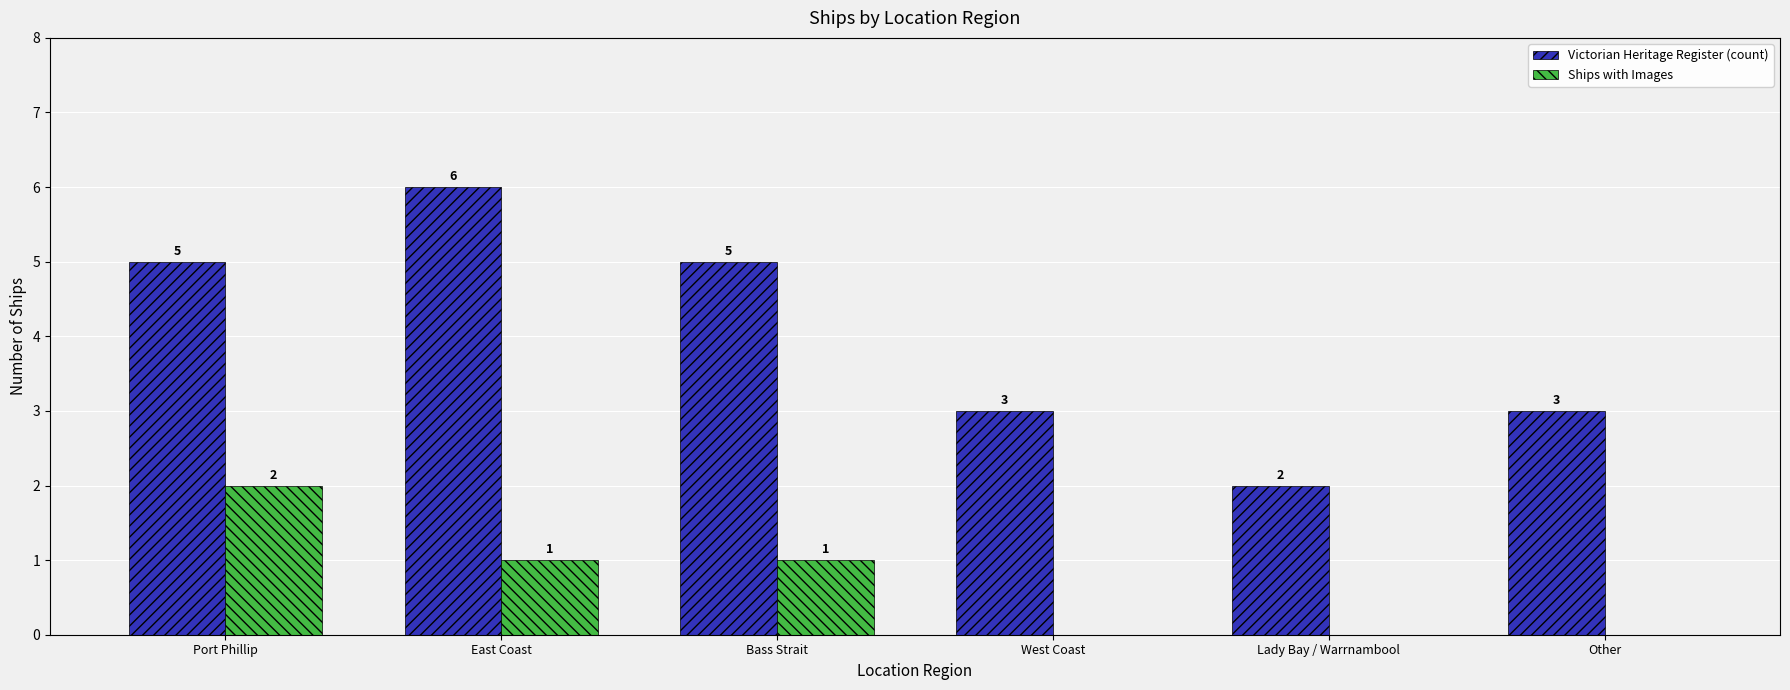

What are all the series names shown in the legend?

Victorian Heritage Register (count), Ships with Images